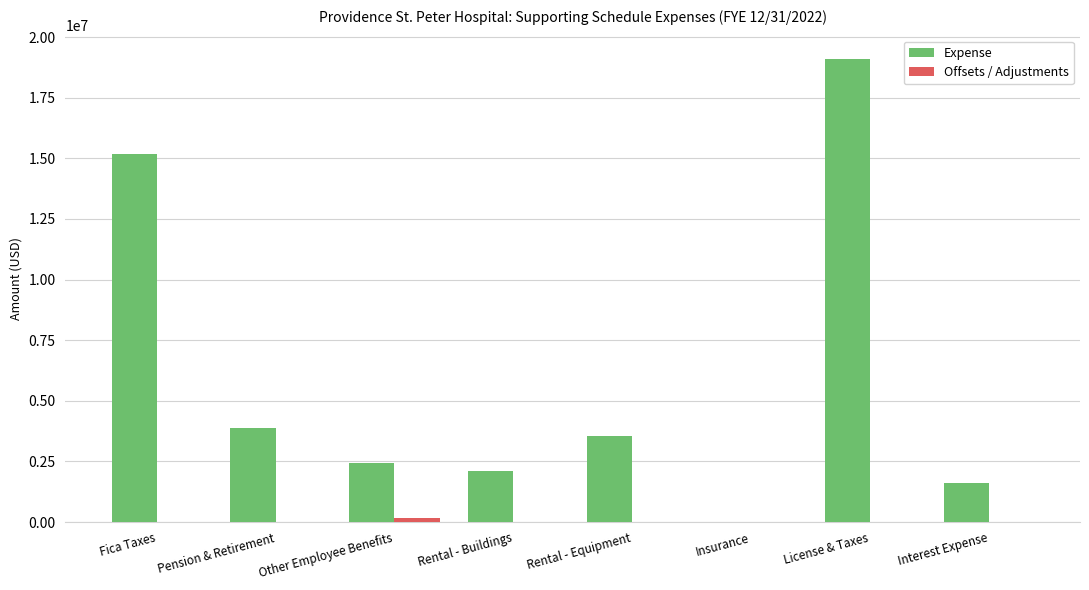

Are the bars grouped side by side (vs. stacked)?

Yes